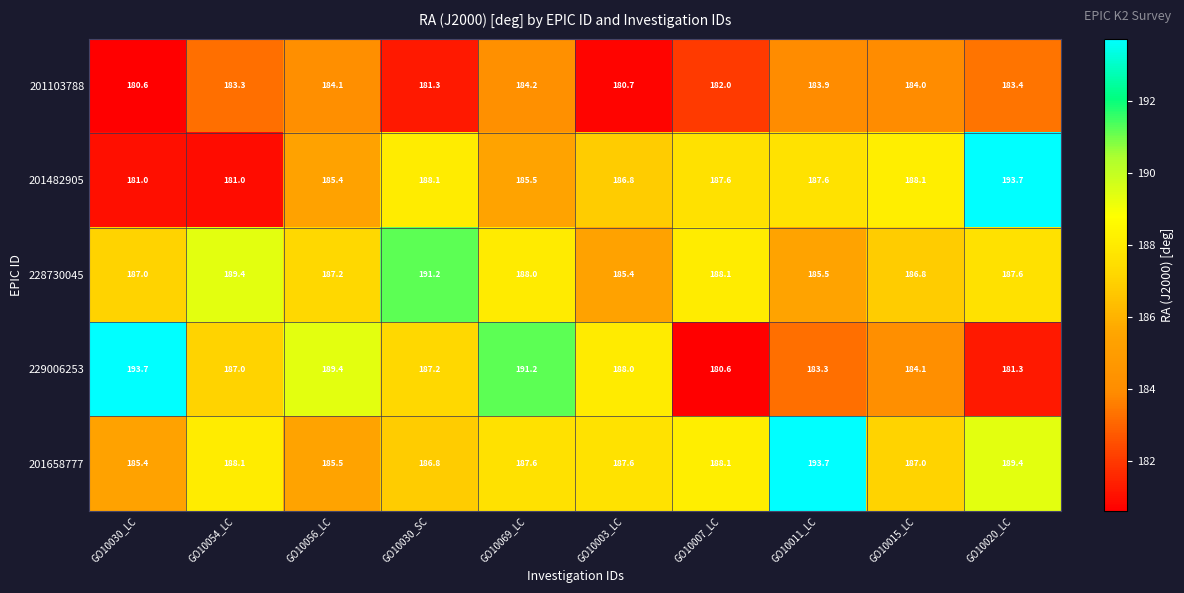

How many distinct data groups are displayed?

5